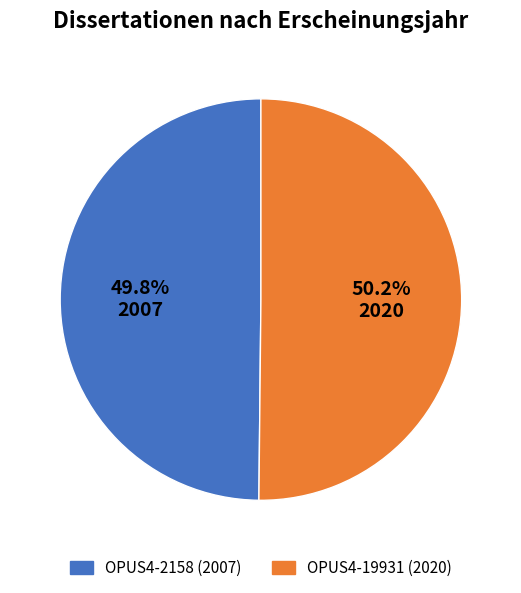

What is the total percentage of OPUS4-19931 (2020) and OPUS4-2158 (2007)?

100.0%